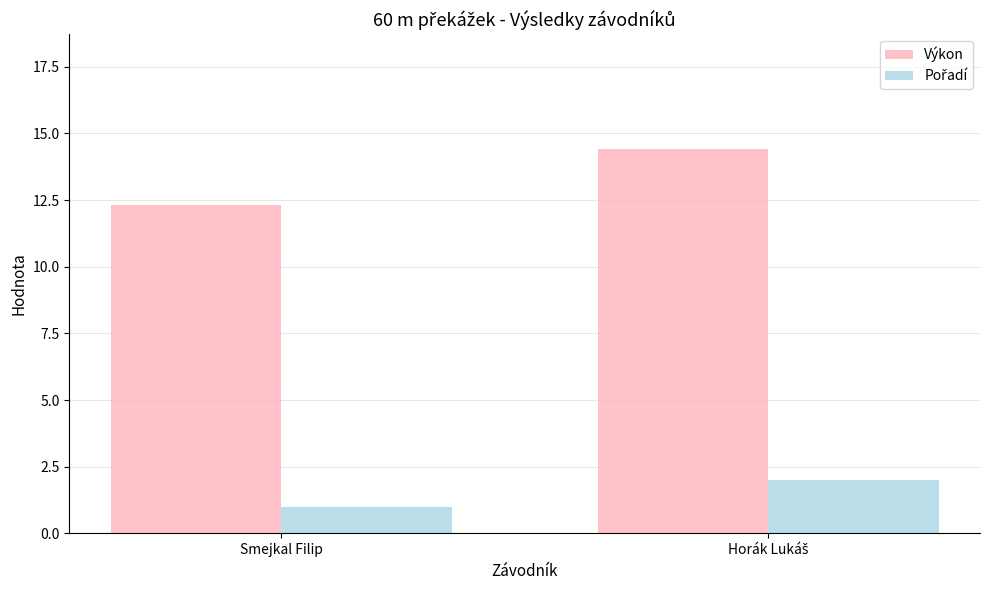

At which label is Výkon closest to 13?

Smejkal Filip